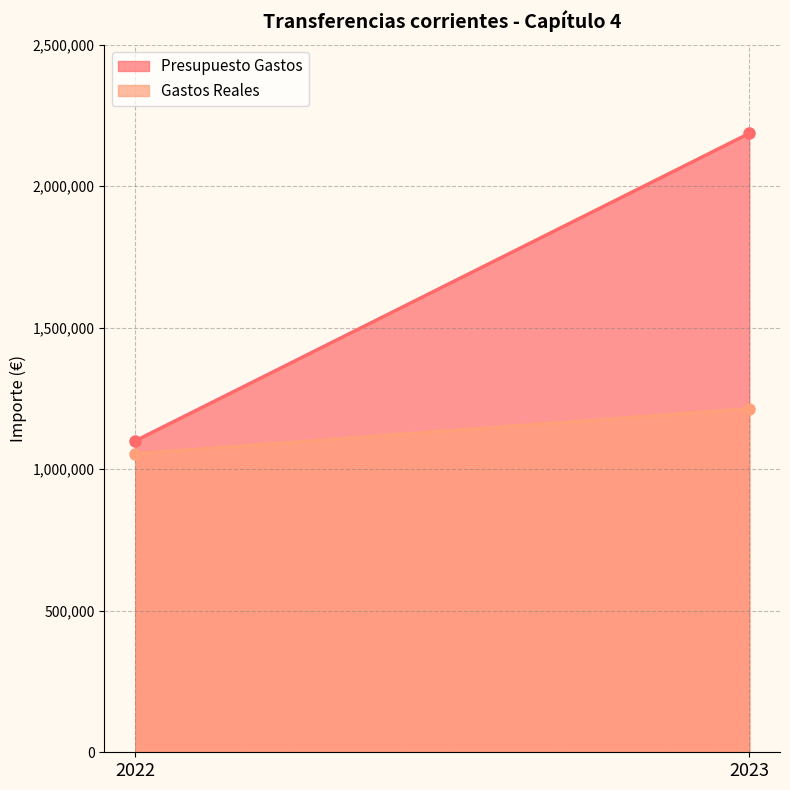

Does the chart have visible grid lines?

Yes